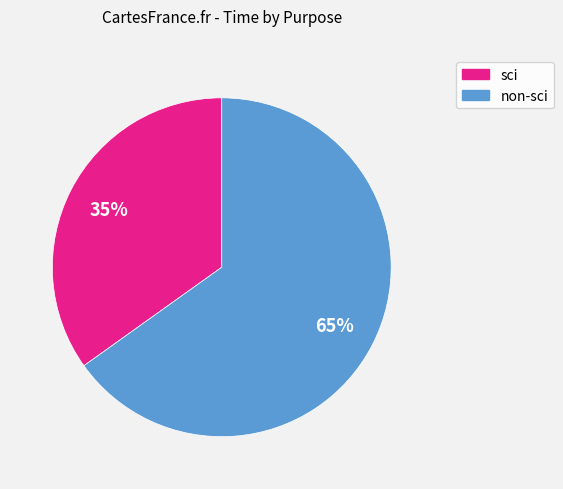

To the nearest percent, what is the average slice percentage?

50%